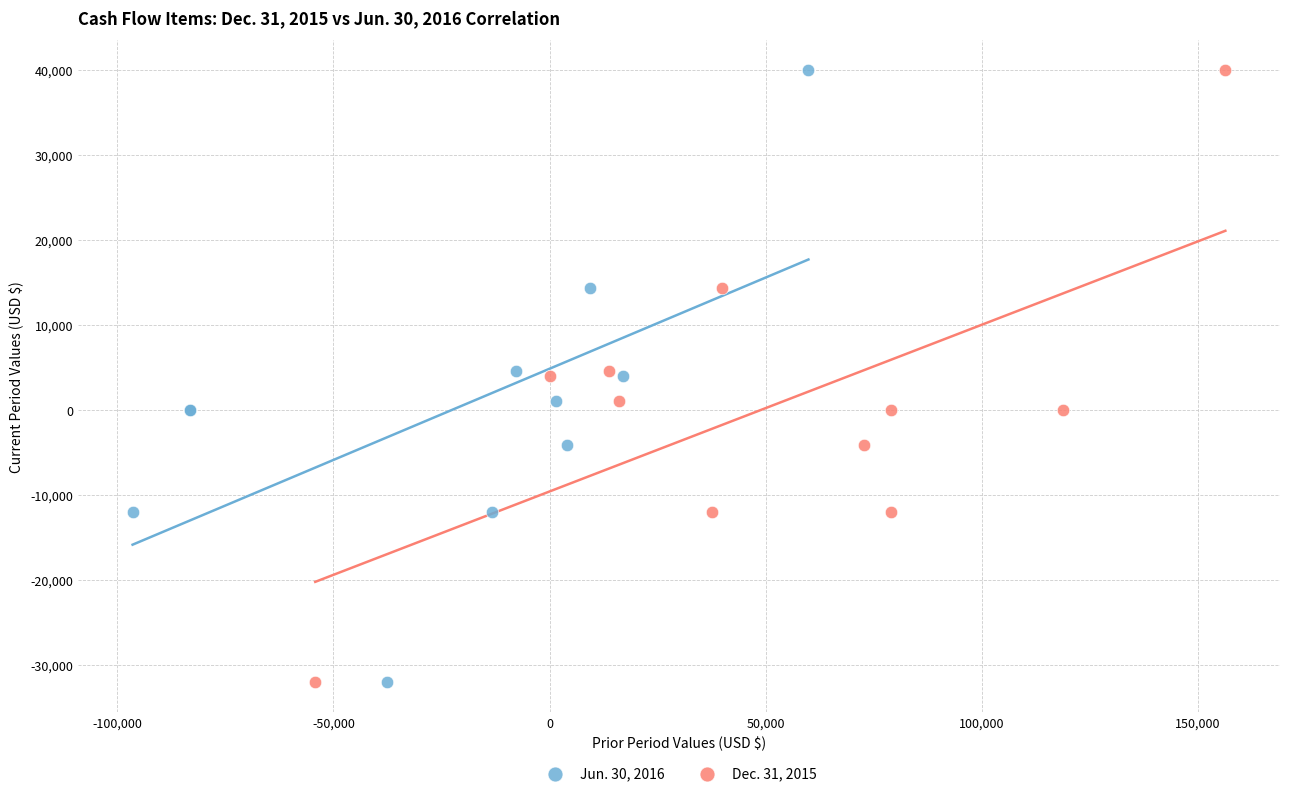

What are all the series names shown in the legend?

Jun. 30, 2016, Dec. 31, 2015